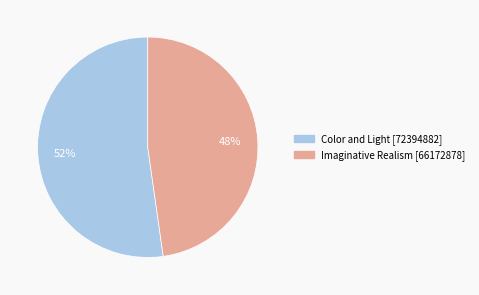

Count the number of slices in the pie.

2